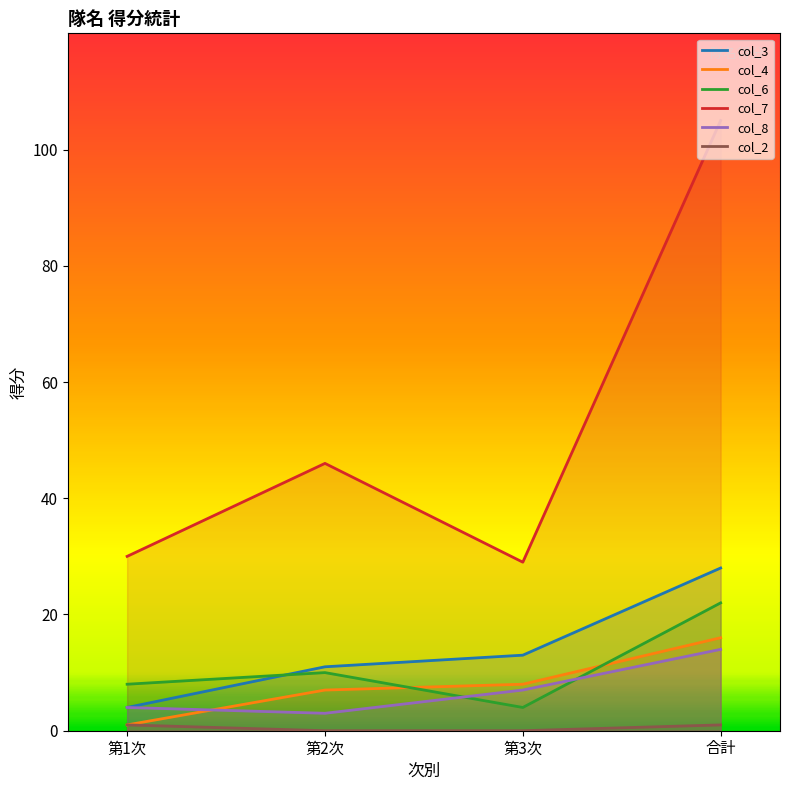

Which series has the largest total across all categories?

col_7